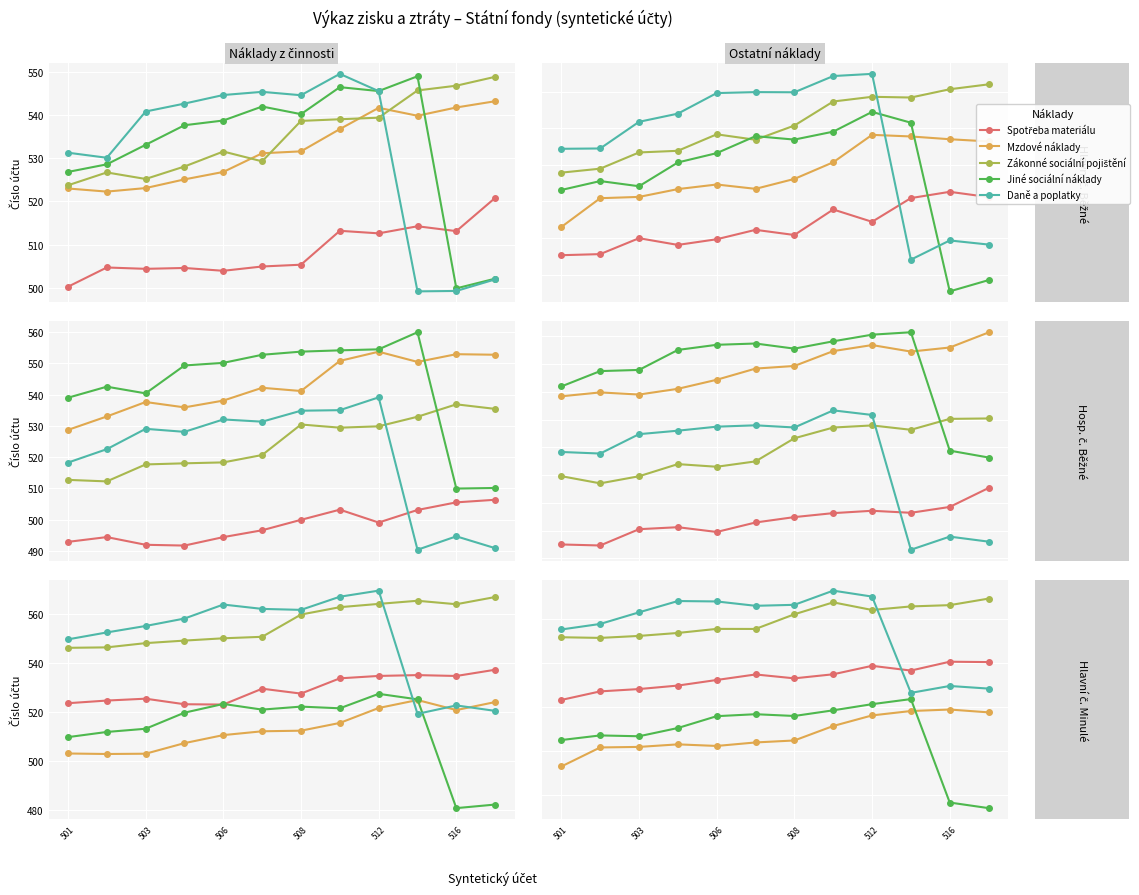

How many lines are shown in the chart?

5